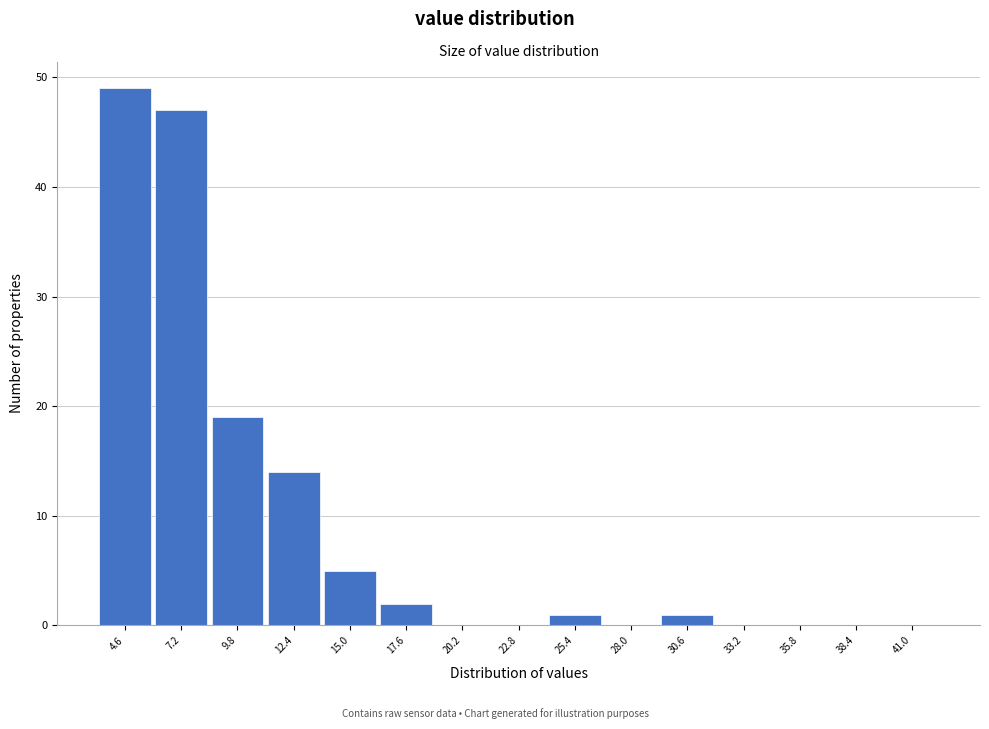

Reading left to right, list all the values displayed in this chart.

4.6=49	7.2=47	9.8=19	12.4=14	15.0=5	17.6=2	20.2=0	22.8=0	25.4=1	28.0=0	30.6=1	33.2=0	35.8=0	38.4=0	41.0=0